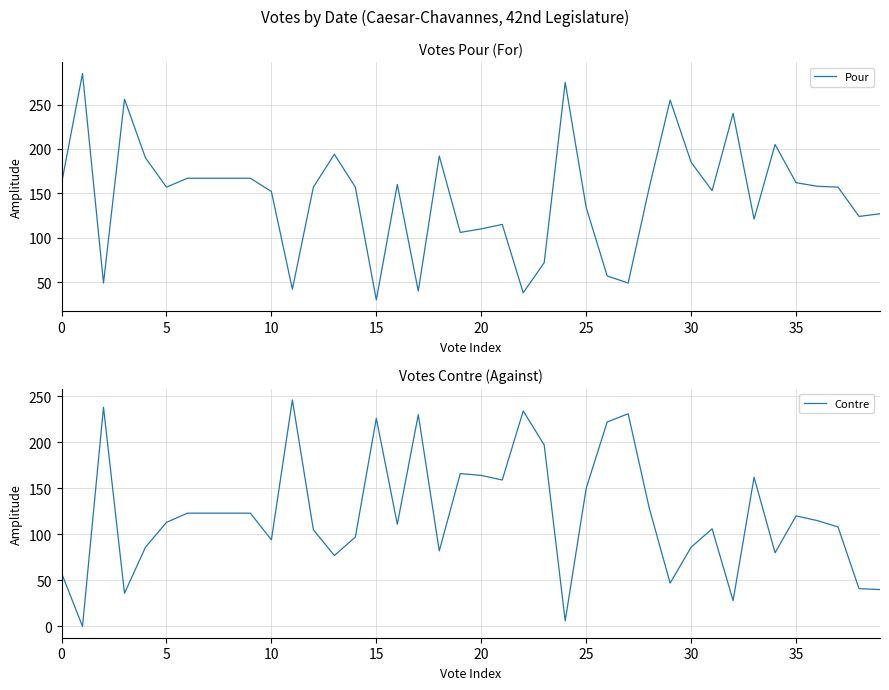

True or false: Contre has a value of 46 at 30.

False